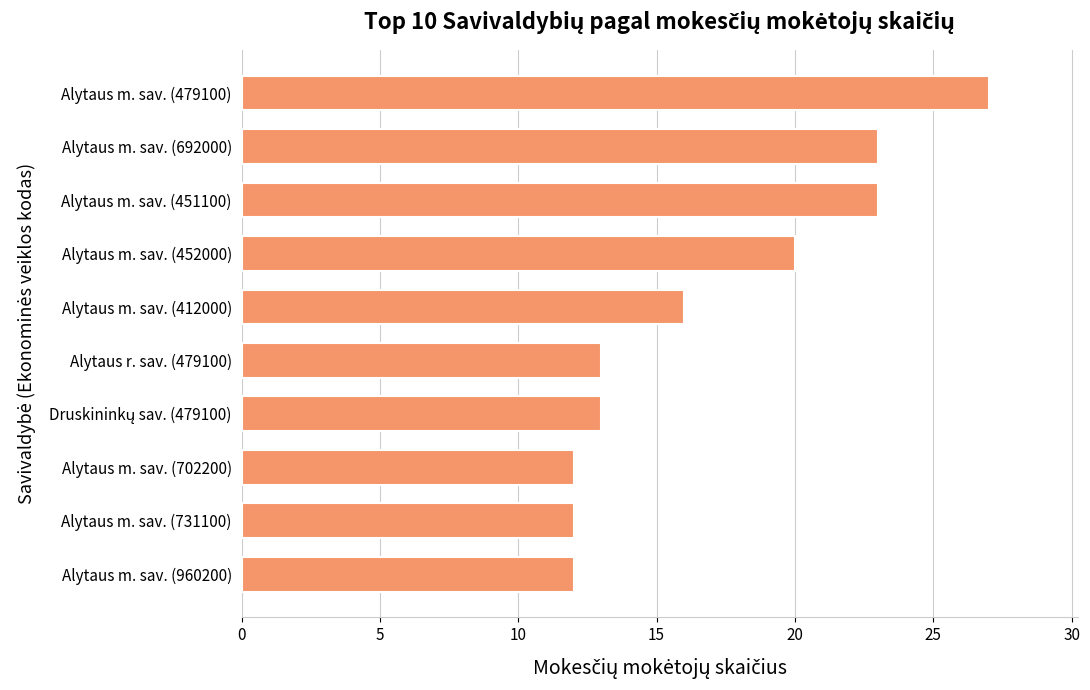

Are the bars horizontal?

Yes